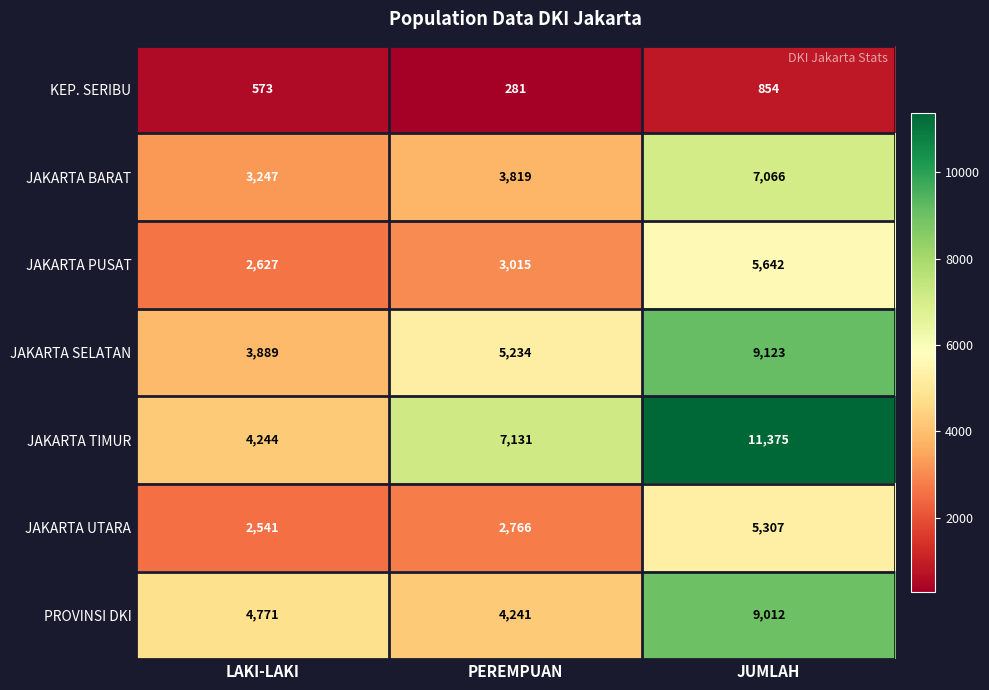

Reading left to right, extract all data points from this chart.

KEP. SERIBU: 573	281	854
JAKARTA BARAT: 3247	3819	7066
JAKARTA PUSAT: 2627	3015	5642
JAKARTA SELATAN: 3889	5234	9123
JAKARTA TIMUR: 4244	7131	11375
JAKARTA UTARA: 2541	2766	5307
PROVINSI DKI: 4771	4241	9012